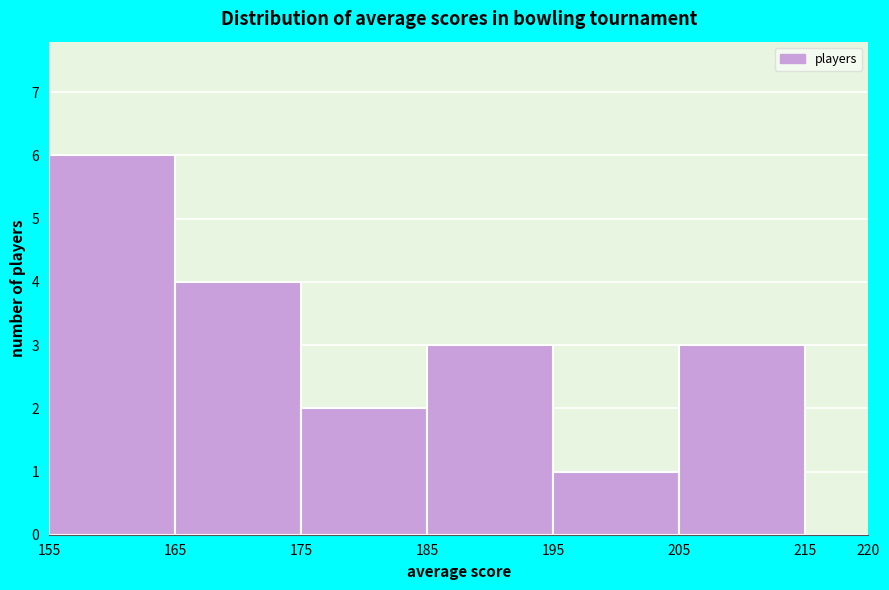

How tall is the bar that spans 175 to 185 on the x-axis? The values are not printed on the chart, so give them approximately, as read against the axis.

2